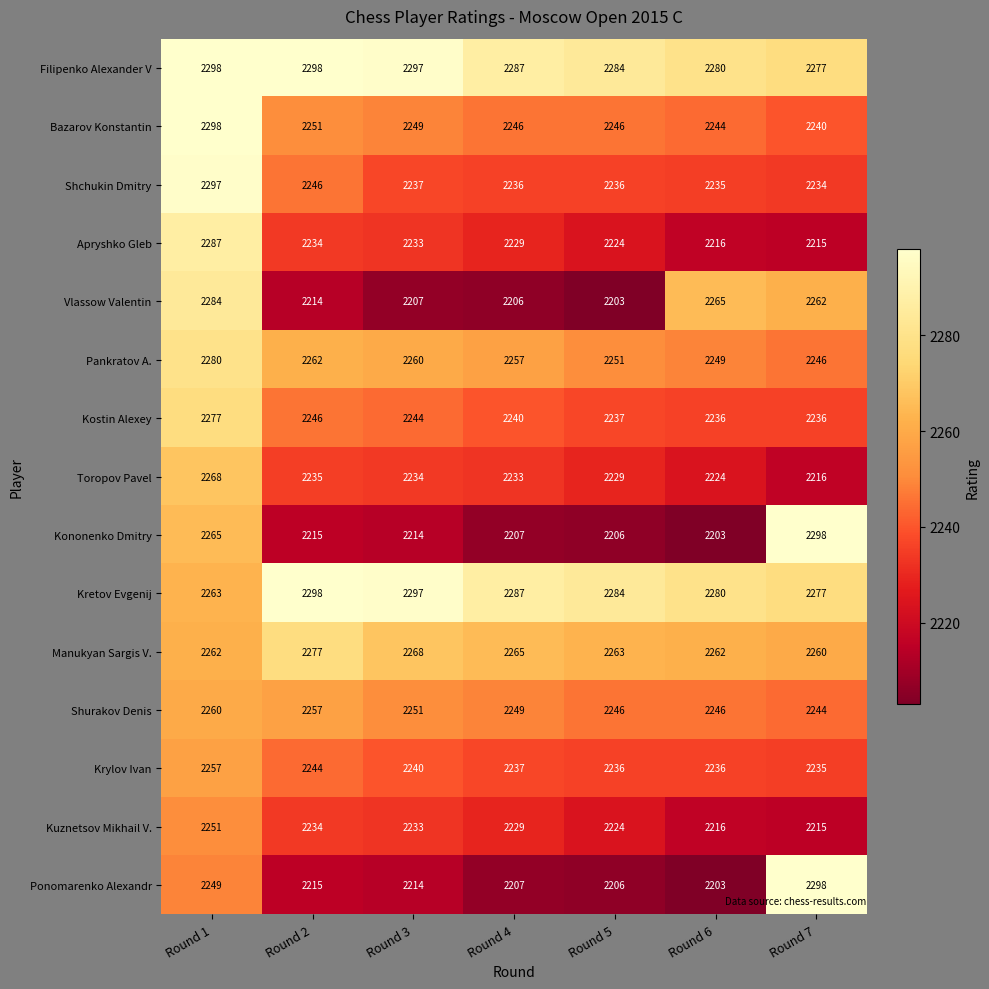

What is the spread (max minus min) of values at Round 3?

90